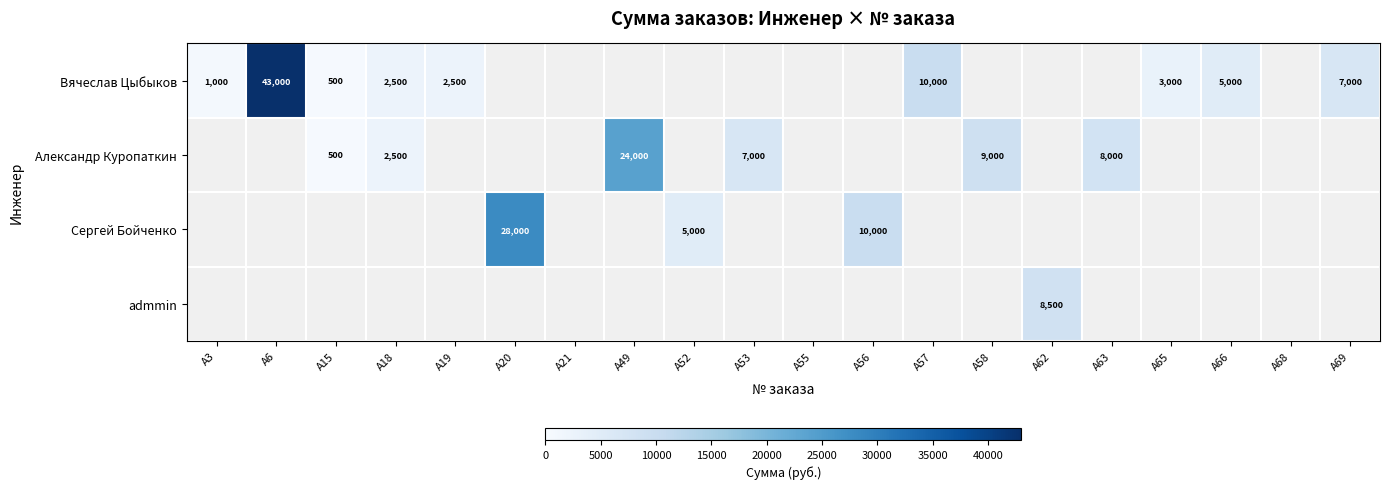

The value of Александр Куропаткин at A63 is 8000. True or false?

True